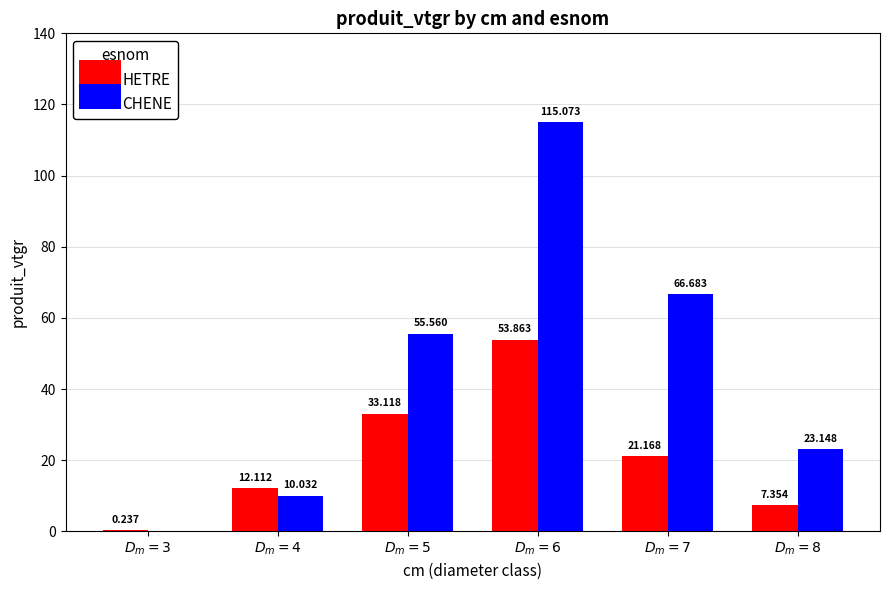

Reading left to right, what are all the values shown in this chart?

HETRE: 0.2	12.1	33.1	53.9	21.2	7.4
CHENE: 0.0	10.0	55.6	115.1	66.7	23.1